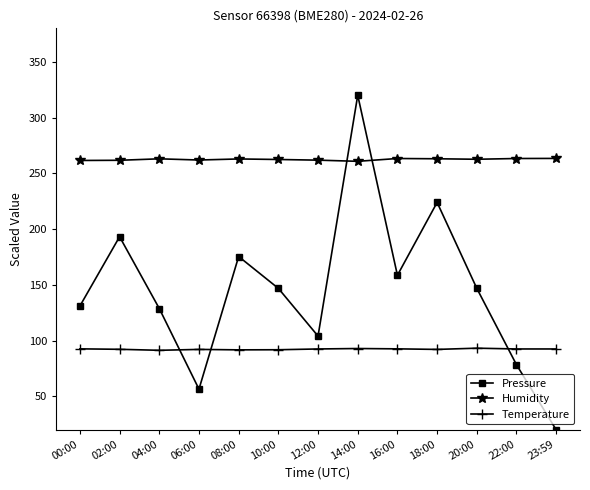

True or false: Humidity and Temperature cross at least once.

False